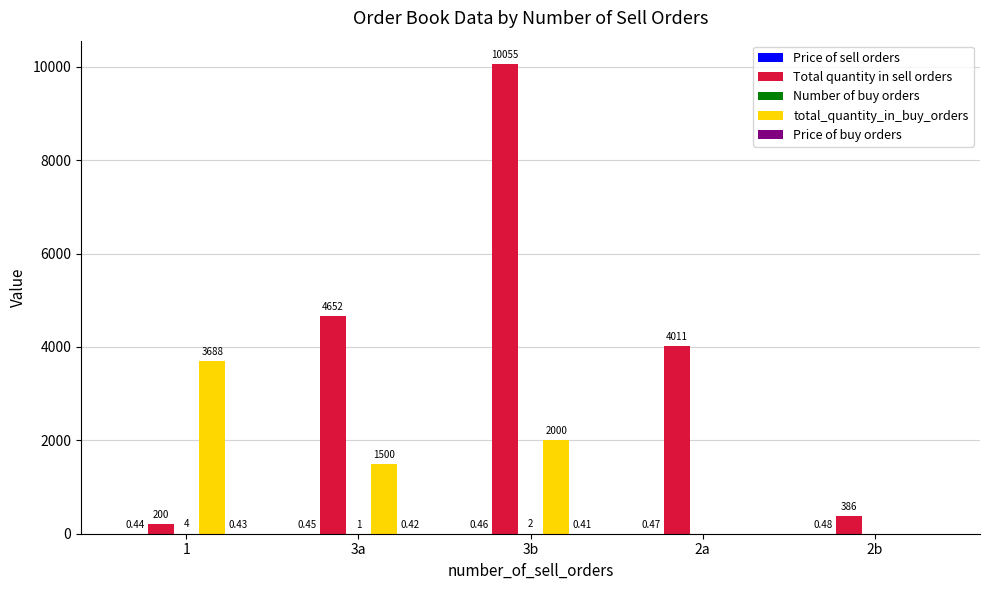

Which series changed the most between 3a and 2b?

Total quantity in sell orders